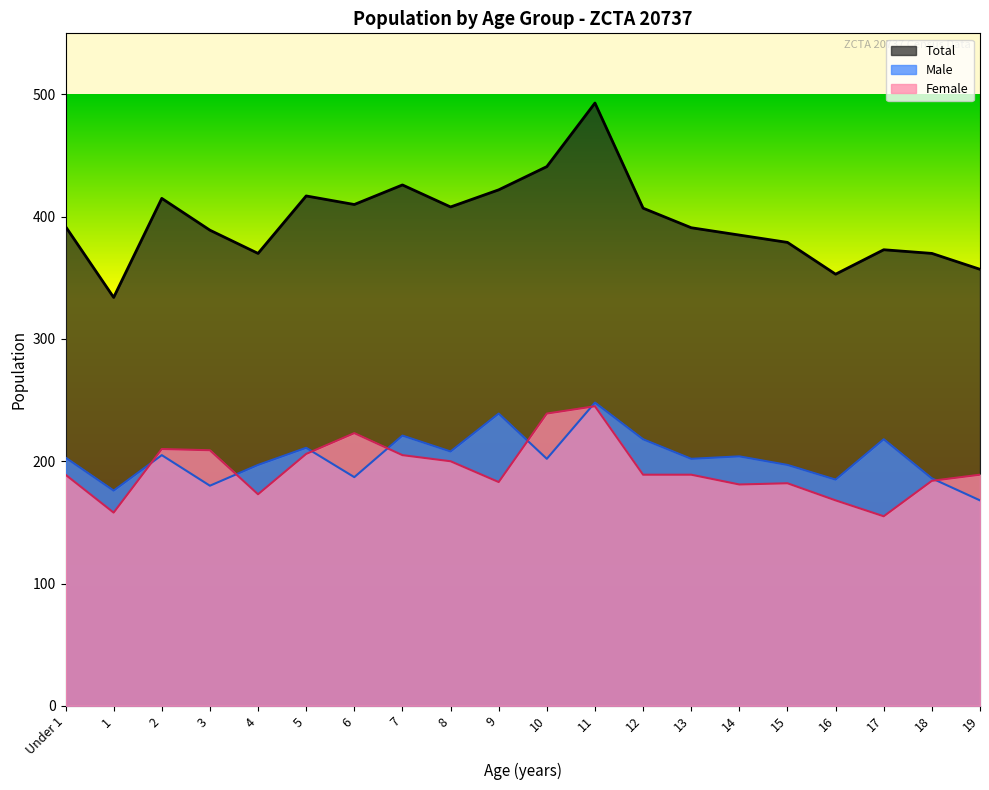

Reading left to right, transcribe all the data shown in this chart.

Male: 203	176	205	180	197	211	187	221	208	239	202	248	218	202	204	197	185	218	186	168
Female: 189	158	210	209	173	206	223	205	200	183	239	245	189	189	181	182	168	155	184	189
Total: 392	334	415	389	370	417	410	426	408	422	441	493	407	391	385	379	353	373	370	357